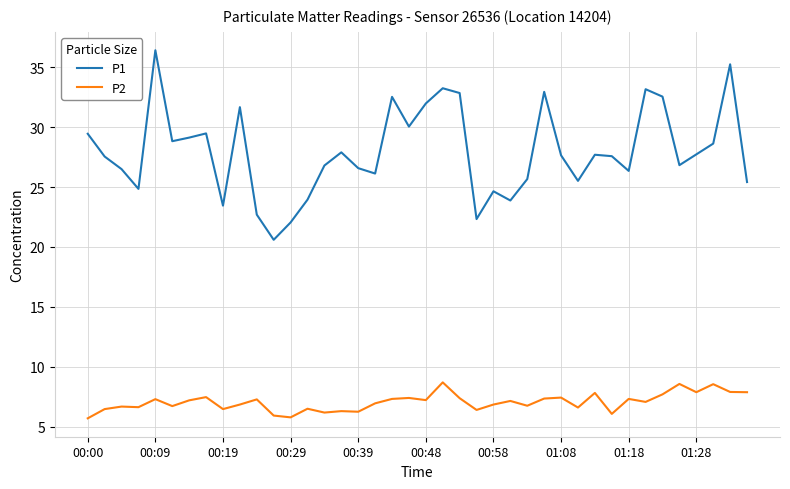

What is the maximum value shown in the chart?

36.4